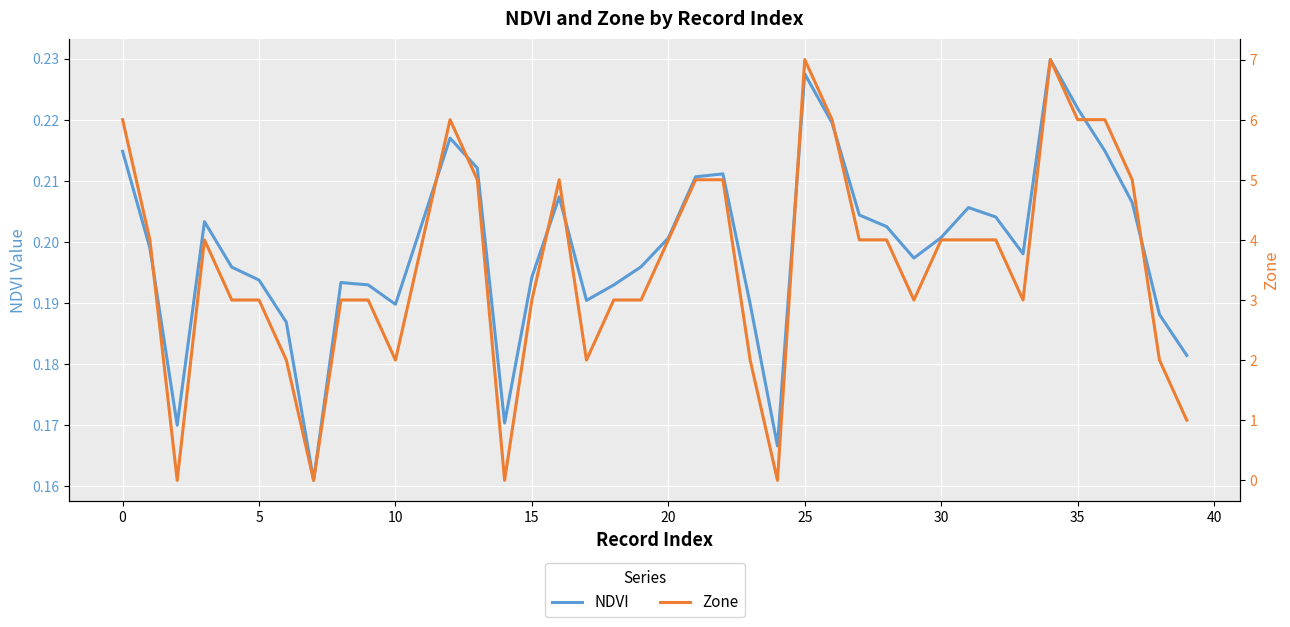

Which series has the largest range (max minus min)?

Zone